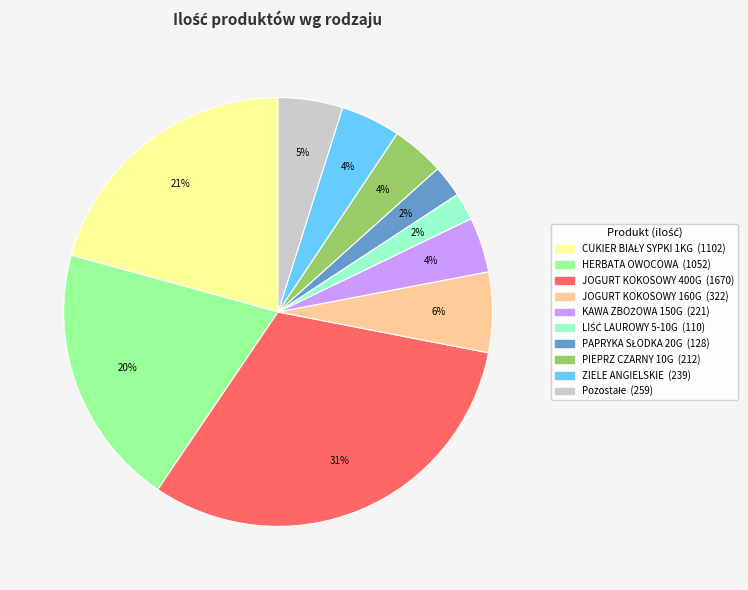

To the nearest percent, what is the average slice percentage?

10%